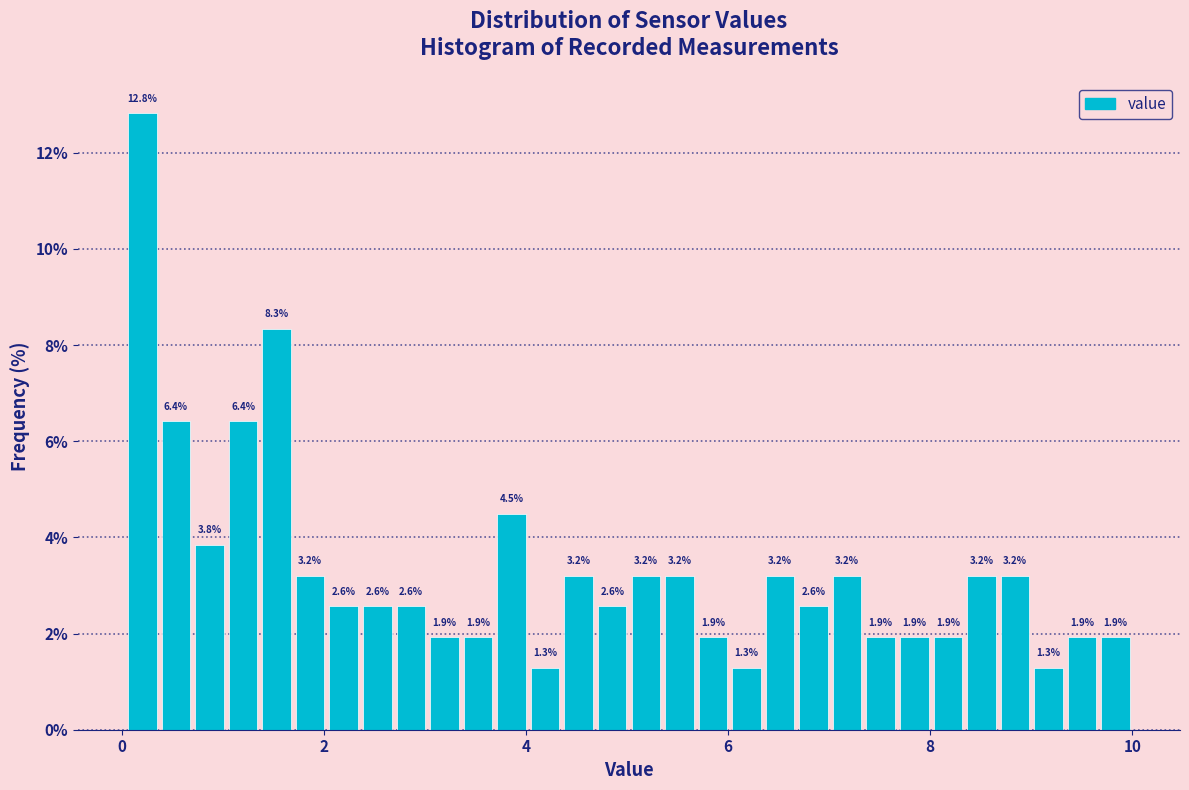

Read against the x-axis, roughly where is the centre of the tallest bar?

0.2